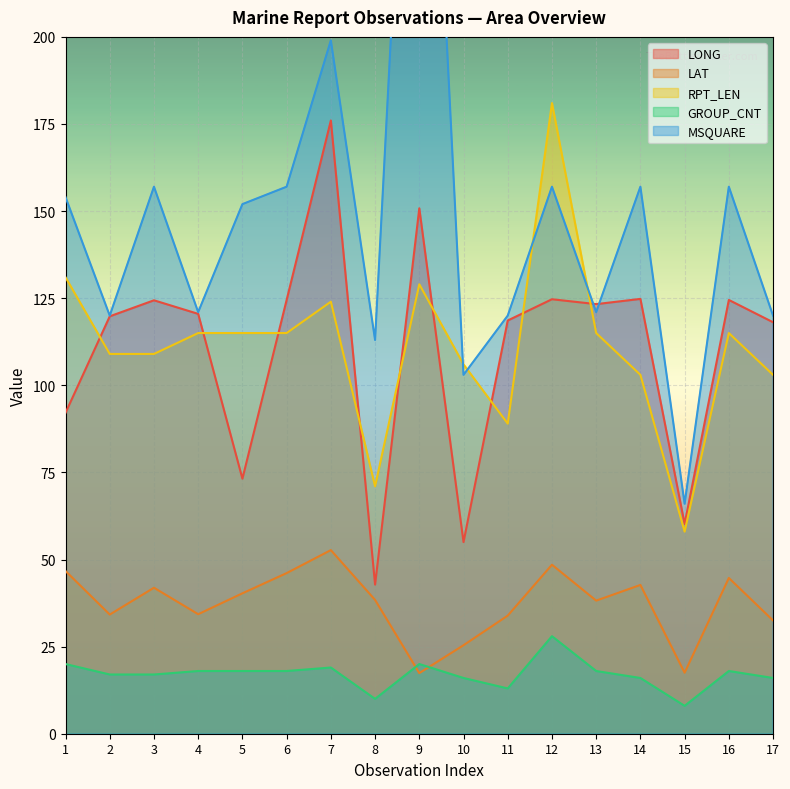

True or false: MSQUARE and LAT intersect in this chart.

False